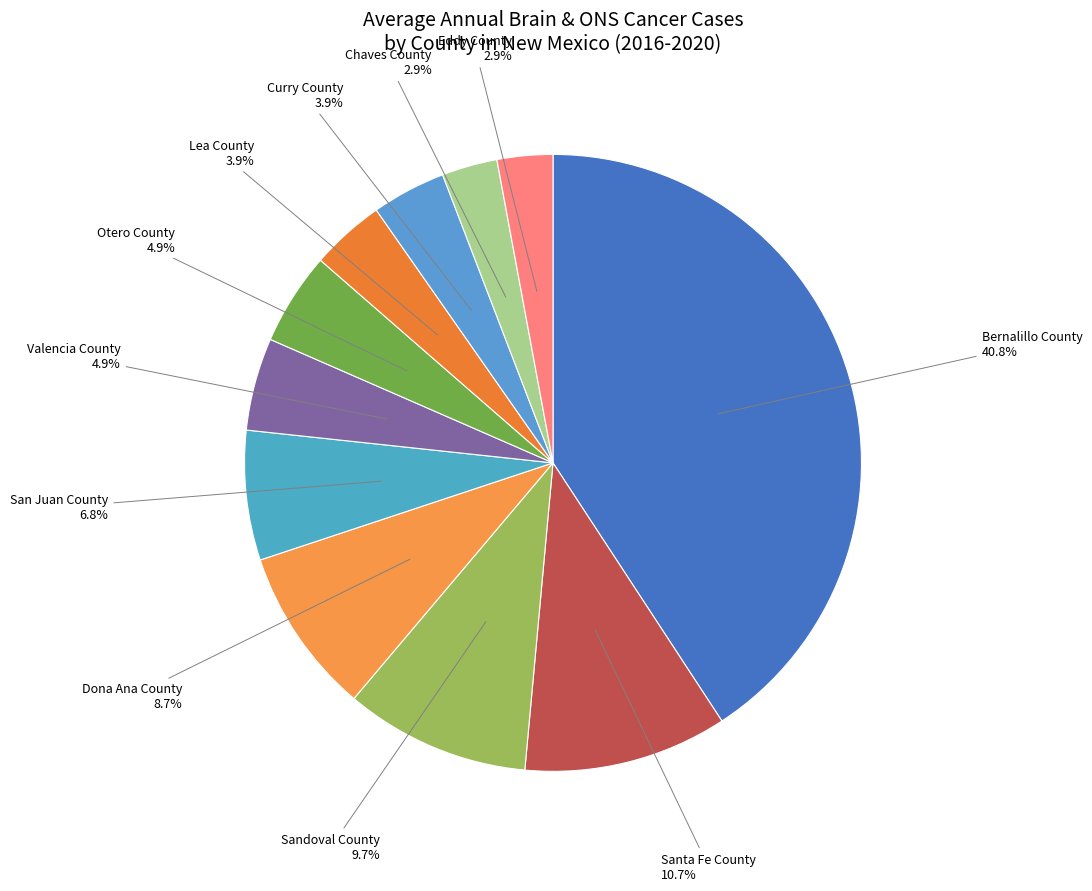

Is the sum of Otero County and Dona Ana County greater than half?

No